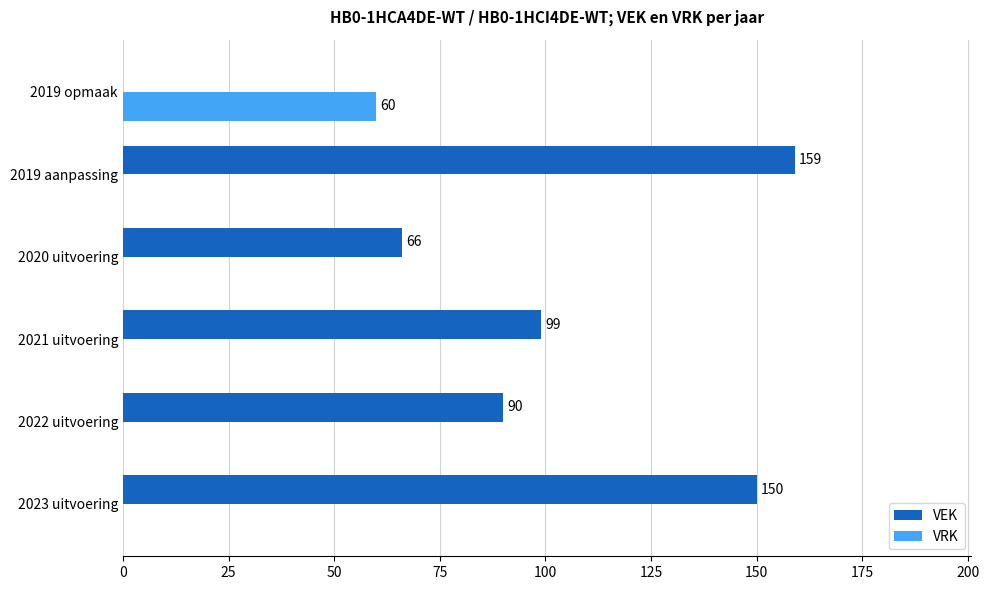

Read the VEK value at 2023 uitvoering, to the nearest 50.

150